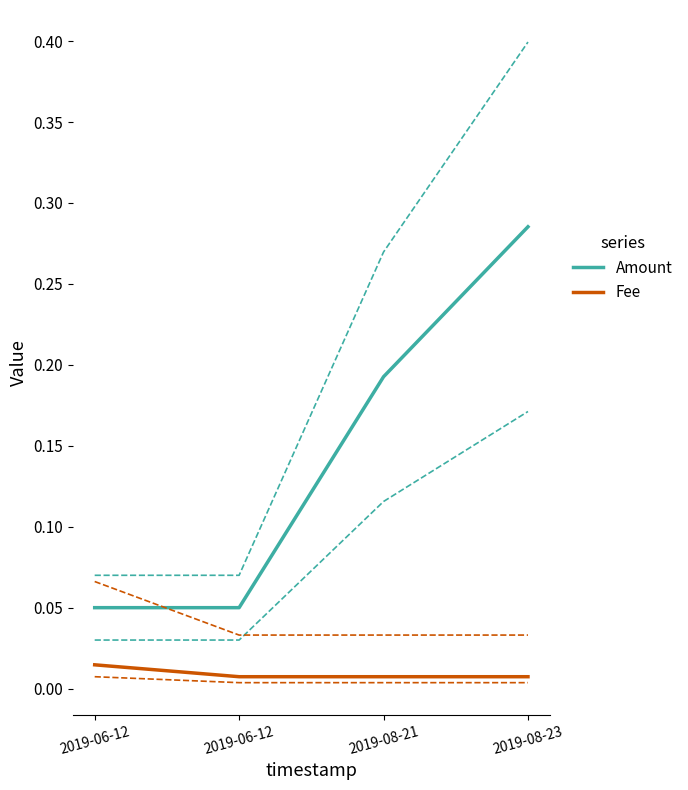

True or false: Amount and Fee intersect in this chart.

False